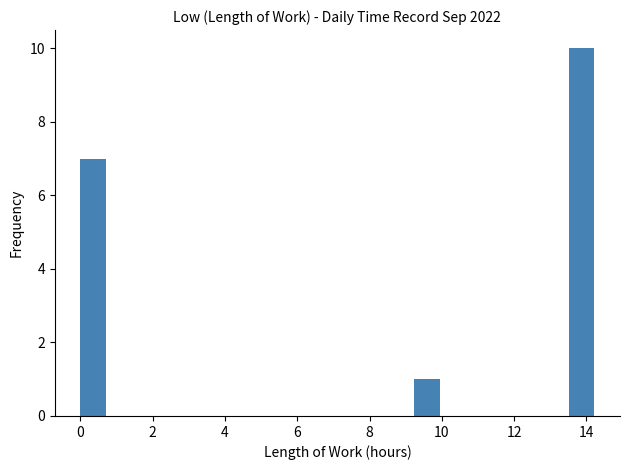

Around what value on the x-axis is the tallest bar? Give the approximate position of its centre, as read against the axis.

13.8